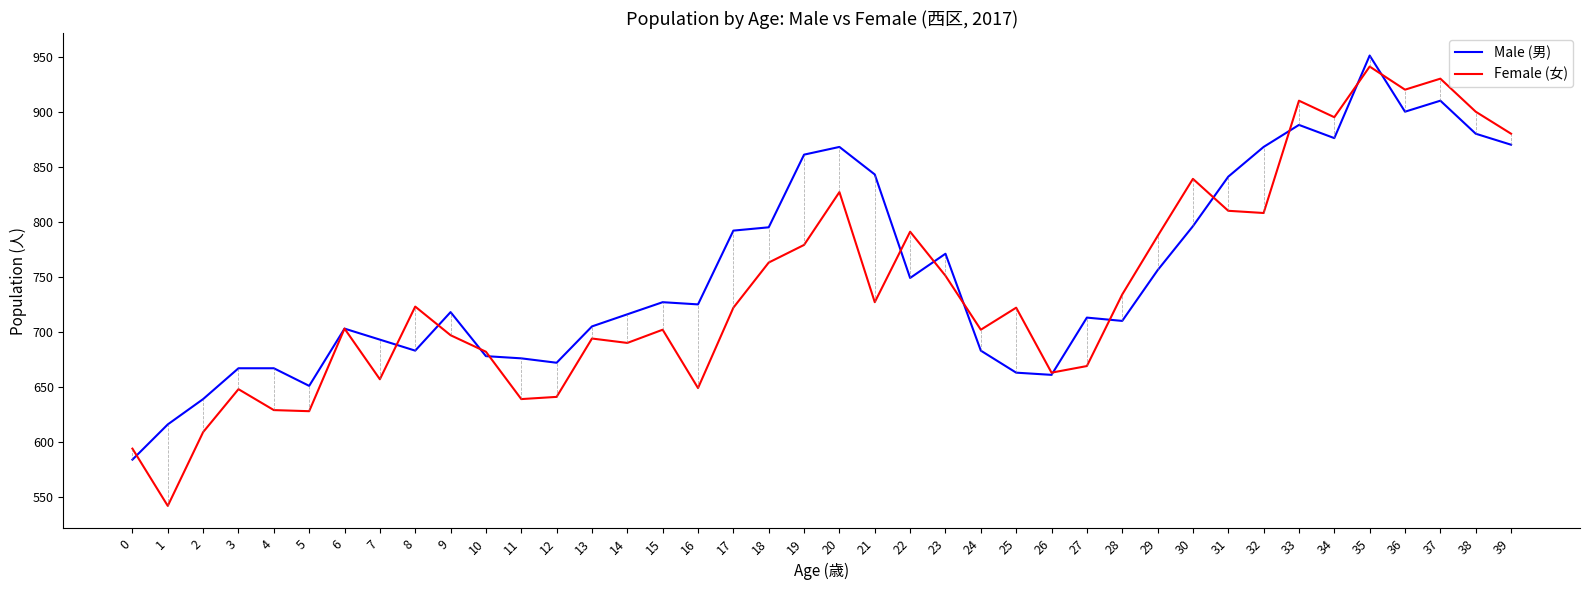

How many lines are shown in the chart?

2